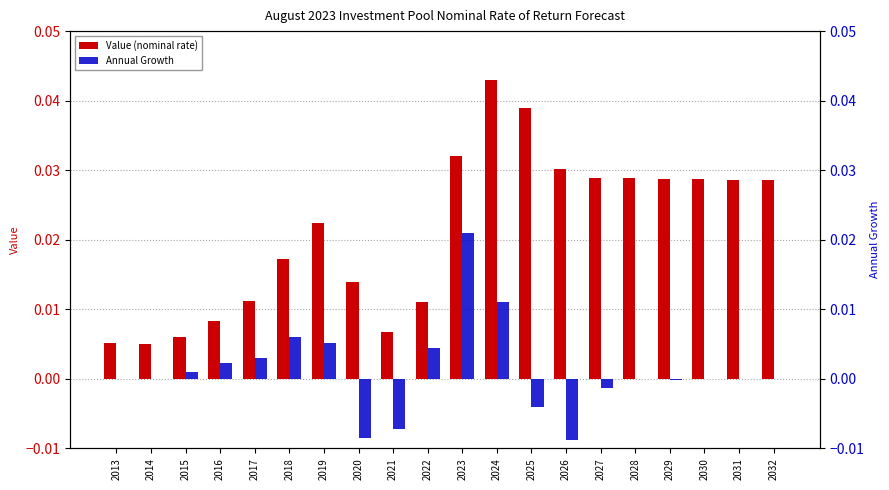

Which series has the largest total across all categories?

Value (nominal rate)